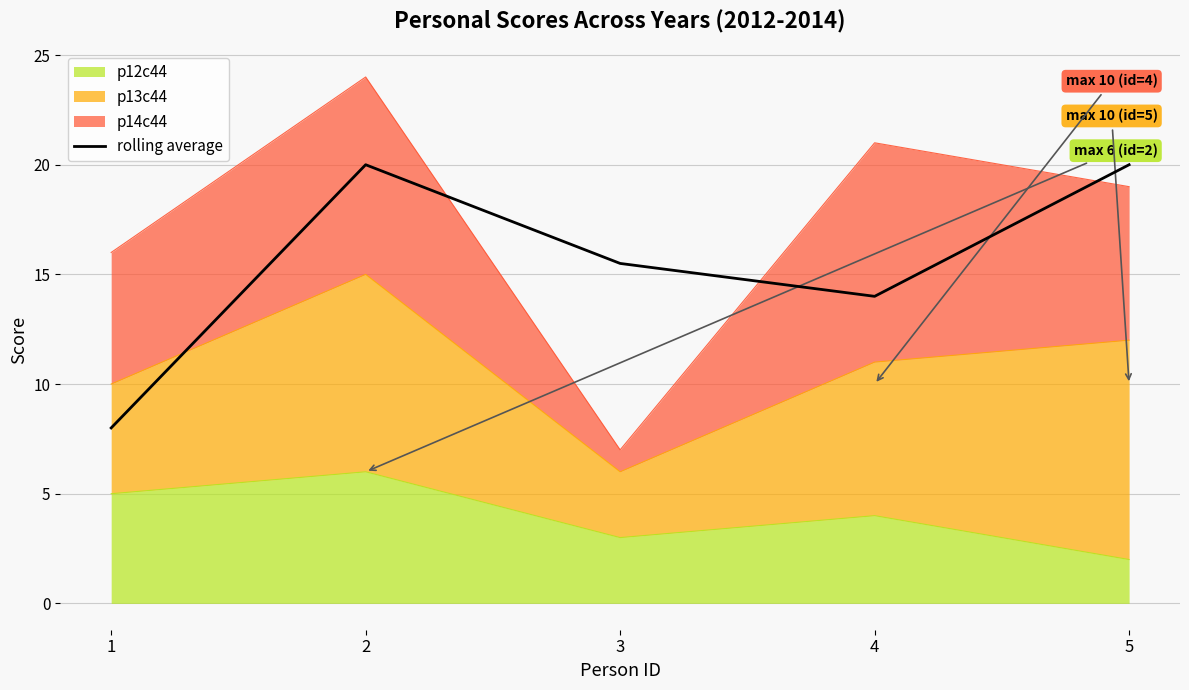

What is the greatest value displayed?

20.0